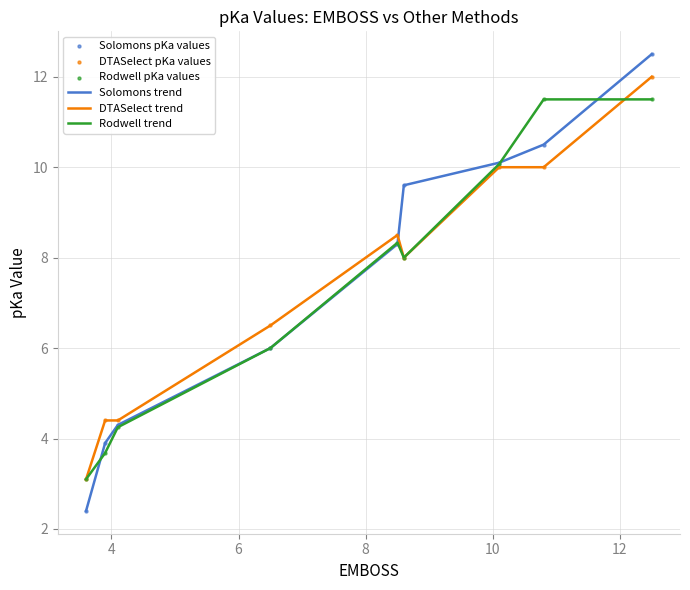

What is the highest value of the DTASelect trend series?

12.0